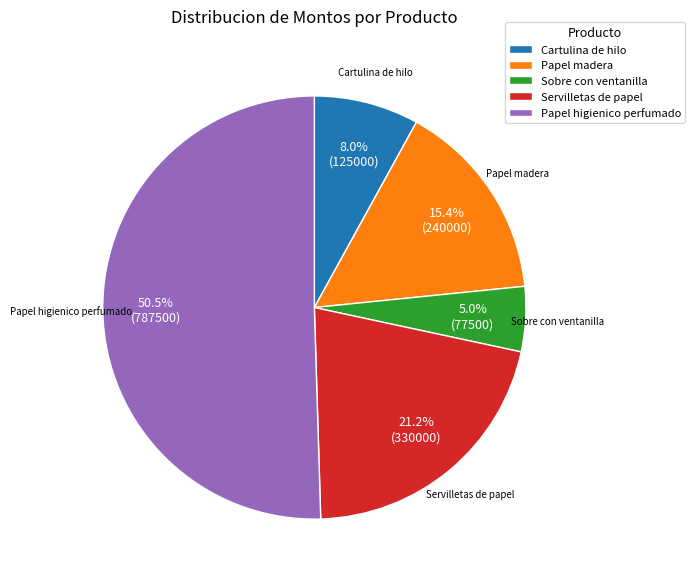

Between Papel madera and Cartulina de hilo, which is larger?

Papel madera